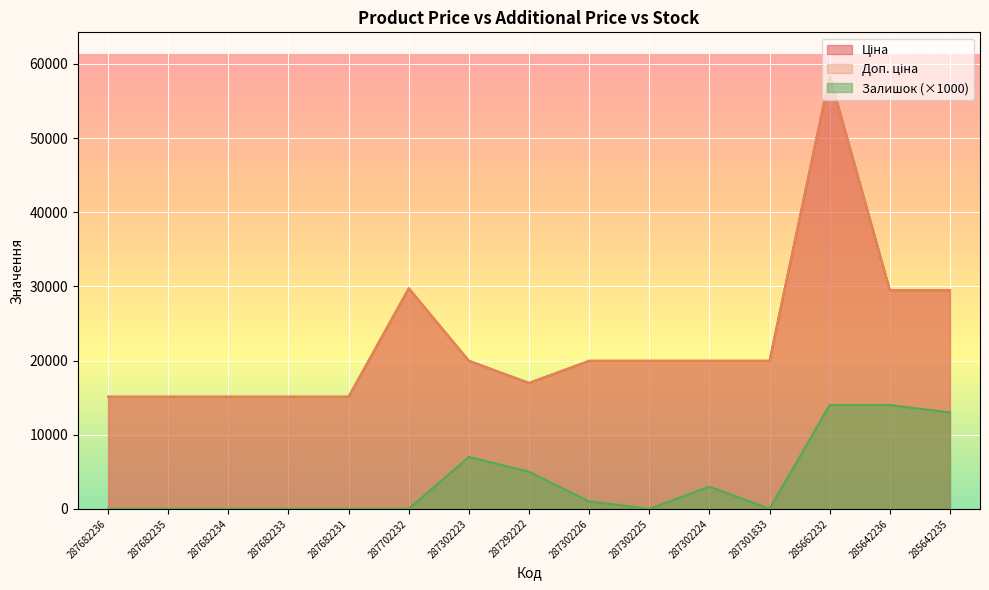

What position from the left is 287302224?

11